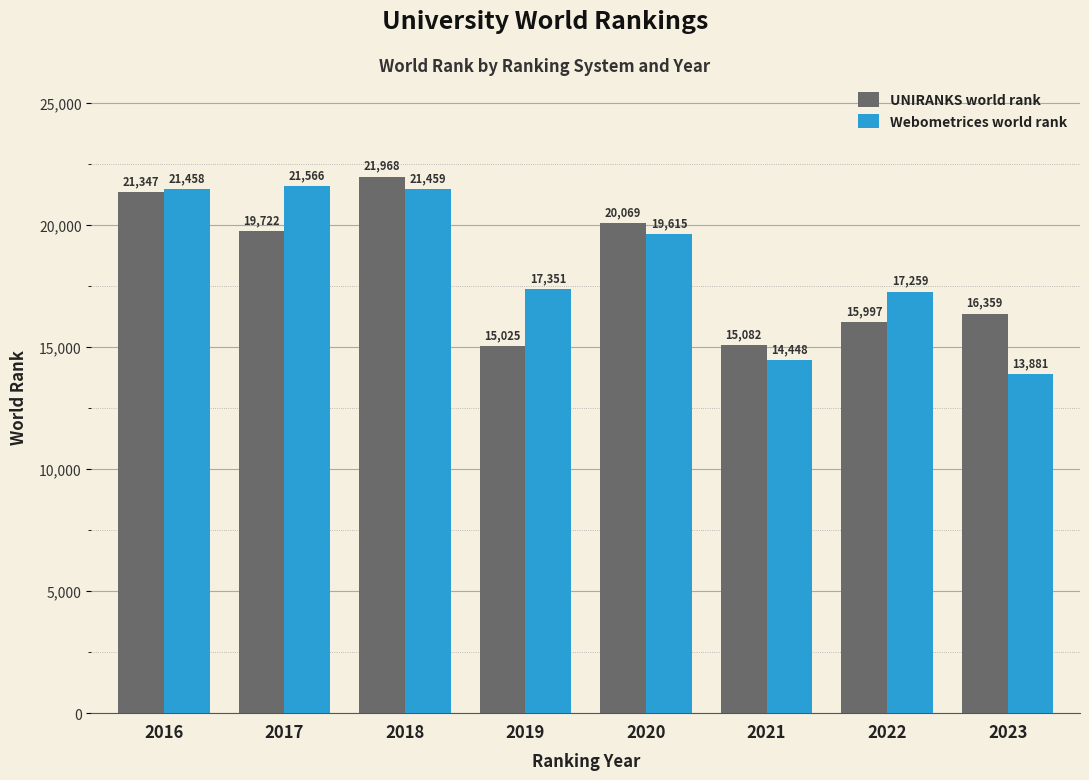

How many series are shown in this chart?

2